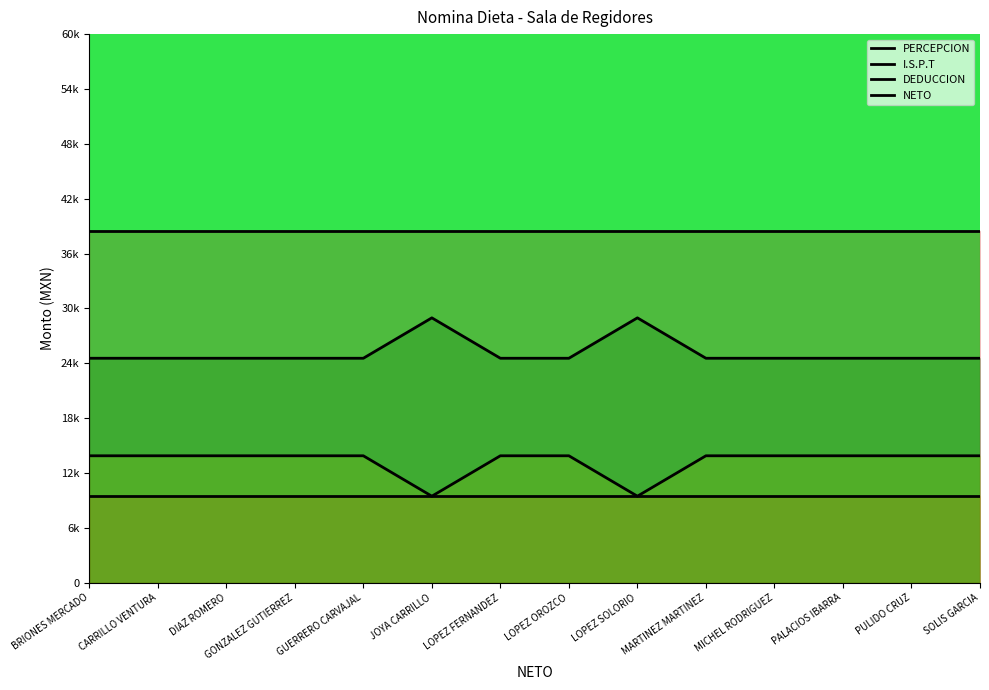

Is it true that PERCEPCION equals 38.3 at PULIDO CRUZ?

False